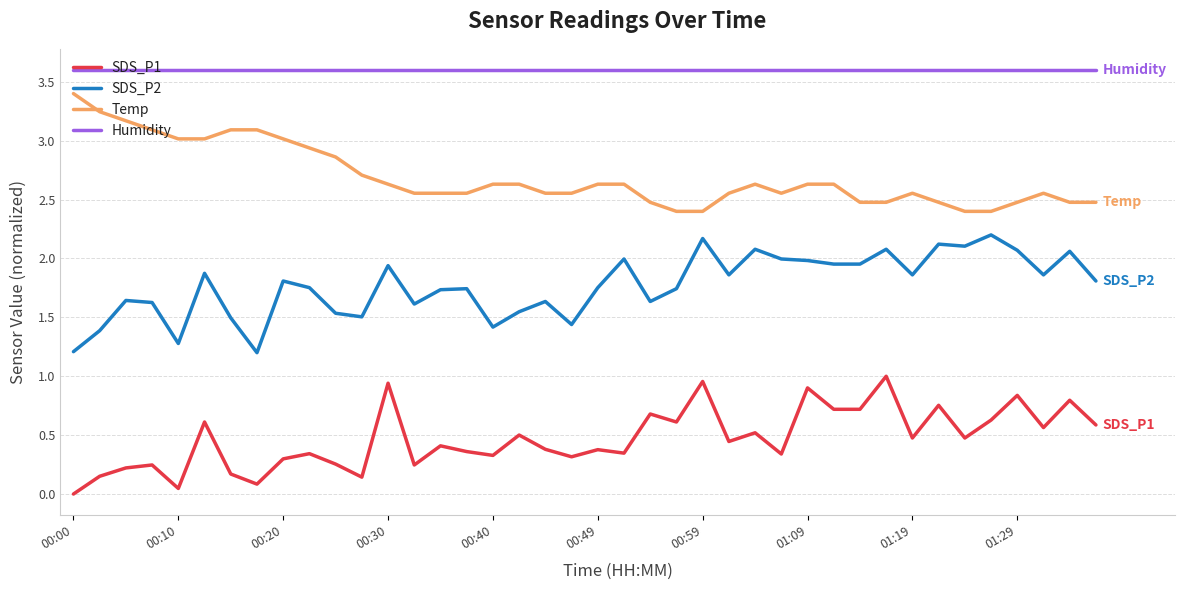

What is the greatest value displayed?

3.6